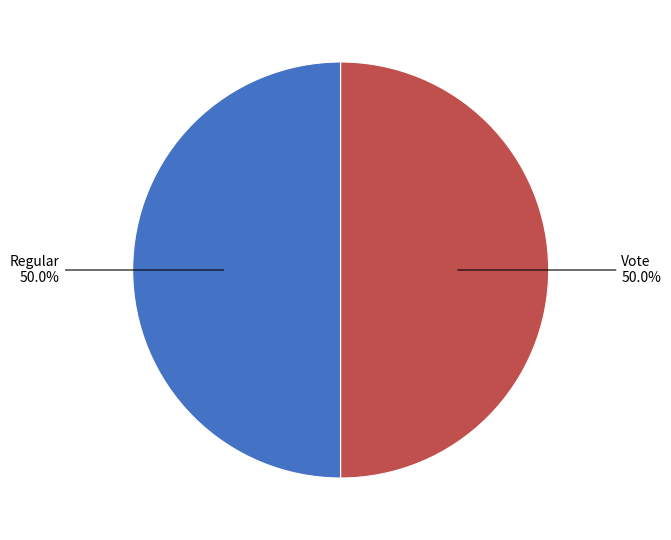

Count the number of slices in the pie.

2